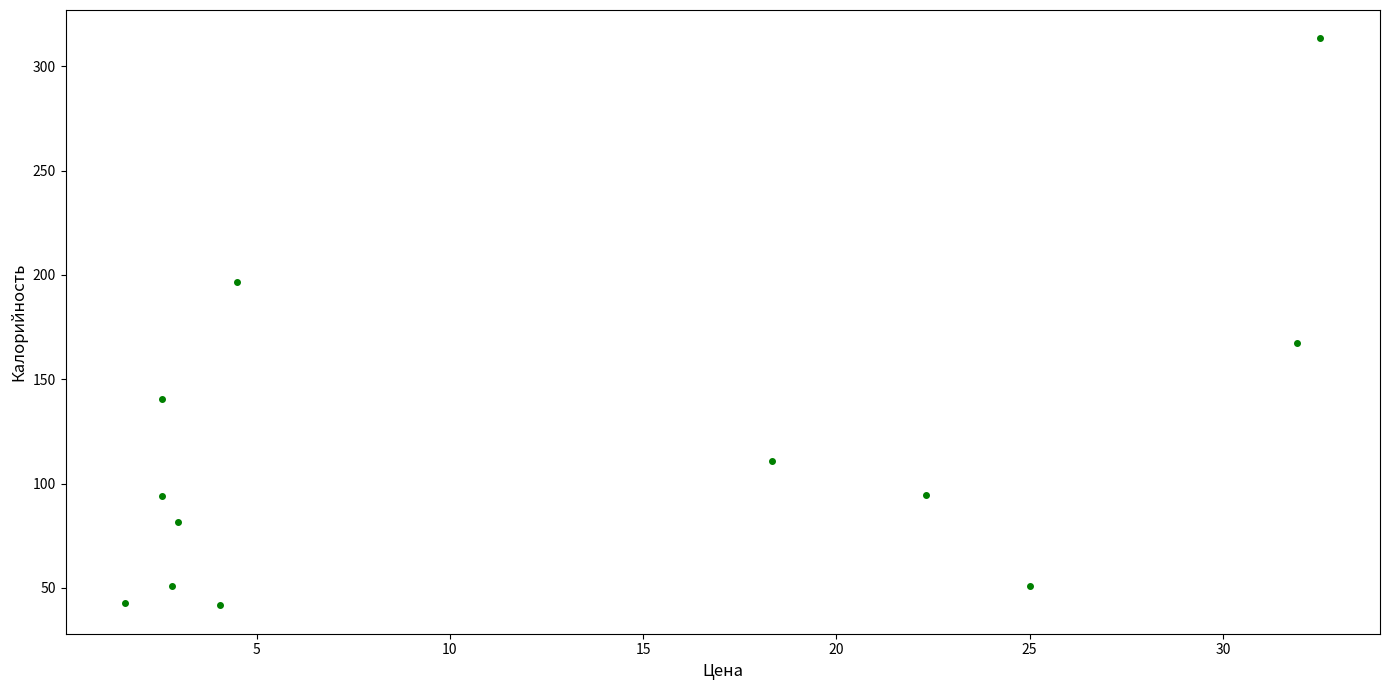

What Y value in the scatter plot is closest to 177?

167.4